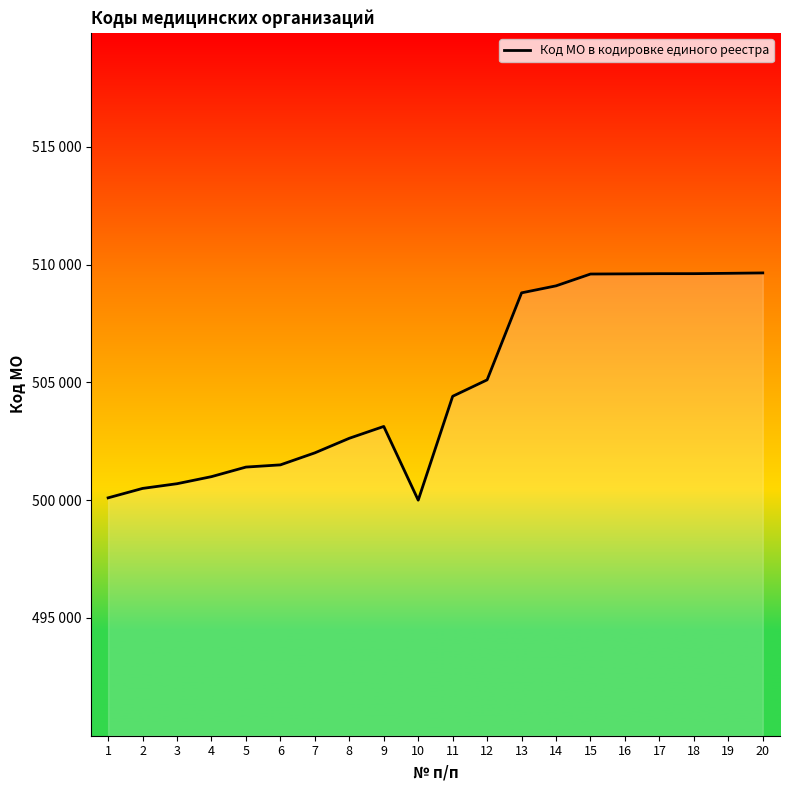

How many points are higher than both their immediate neighbors (excluding endpoints)?

1